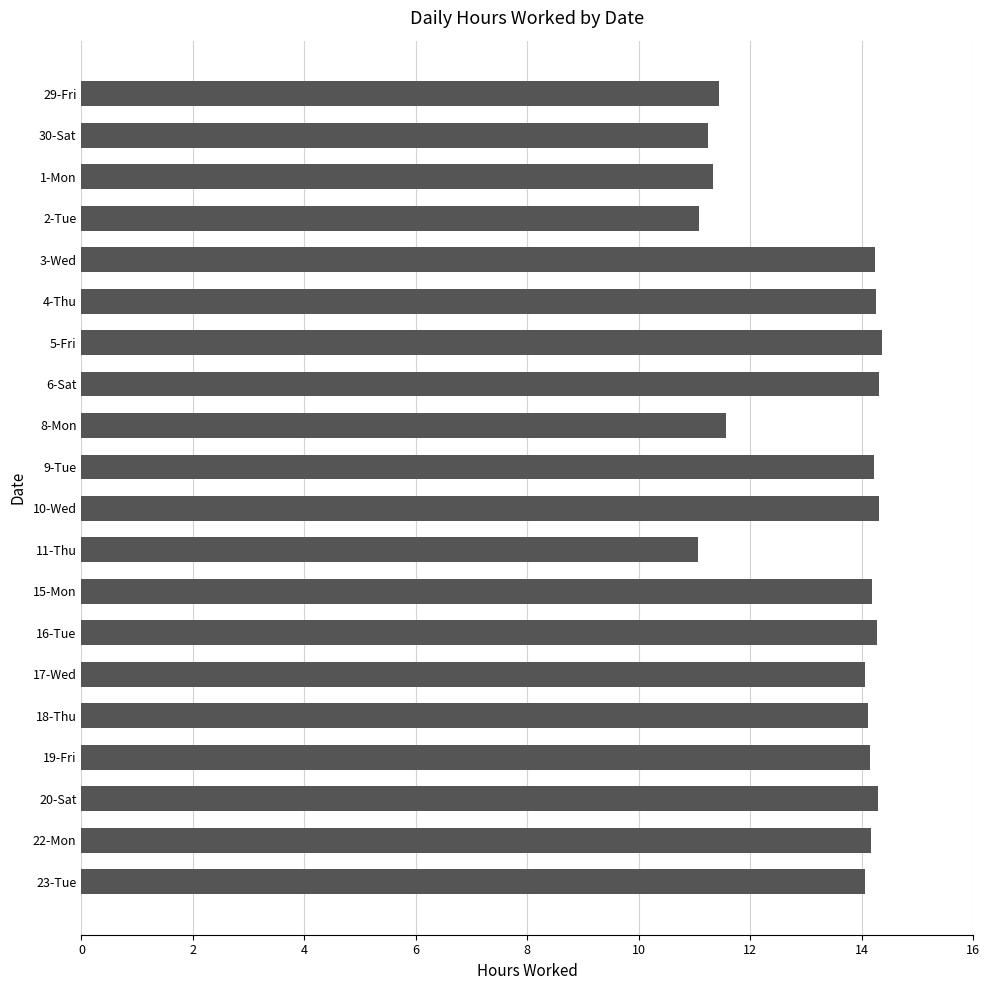

What is the difference between the maximum and minimum values?

3.3